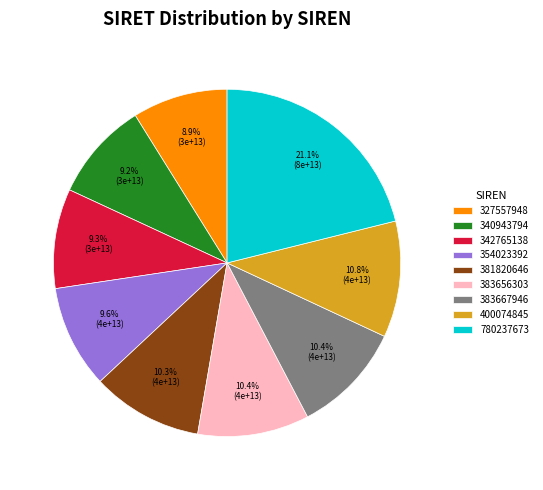

What percentage do 383656303 and 780237673 together represent?

31.5%